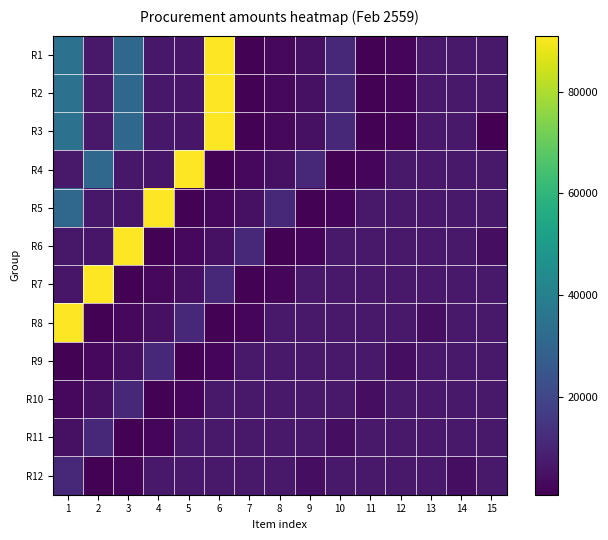

What is the difference between the highest and lowest values at 2?

89750.0